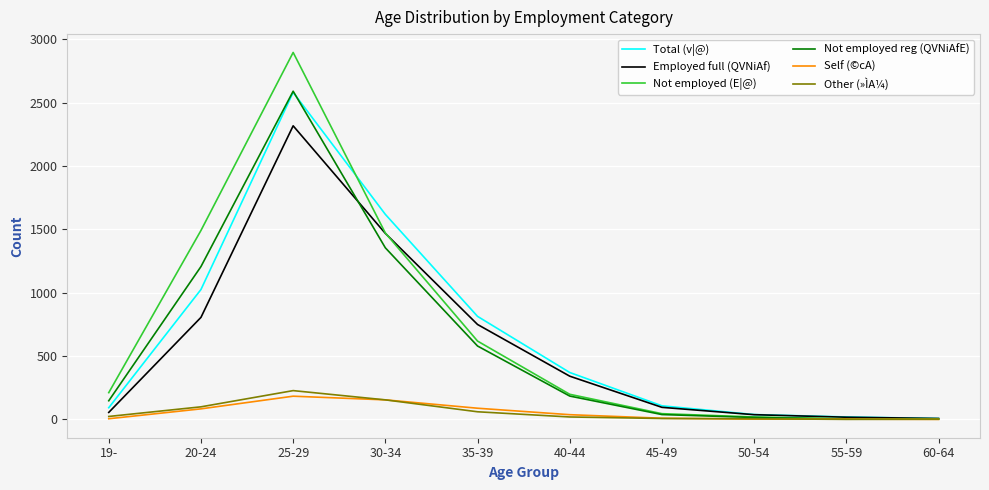

Which series has the largest total across all categories?

Not employed (E|@)